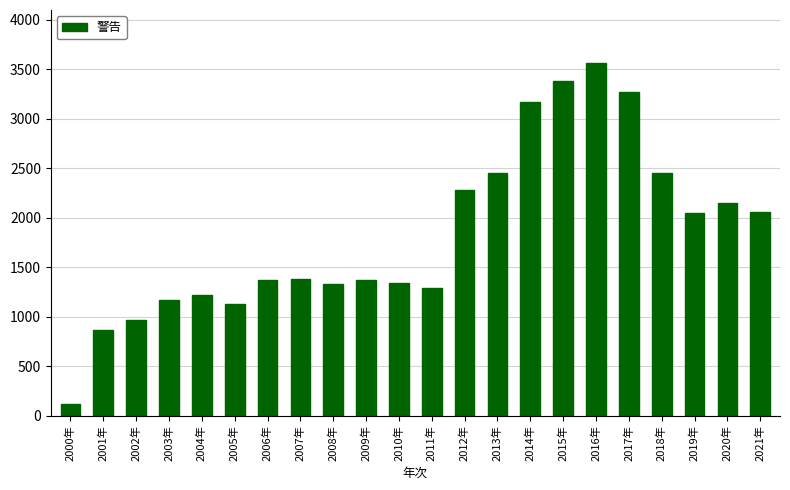

Does the chart contain any negative values?

No